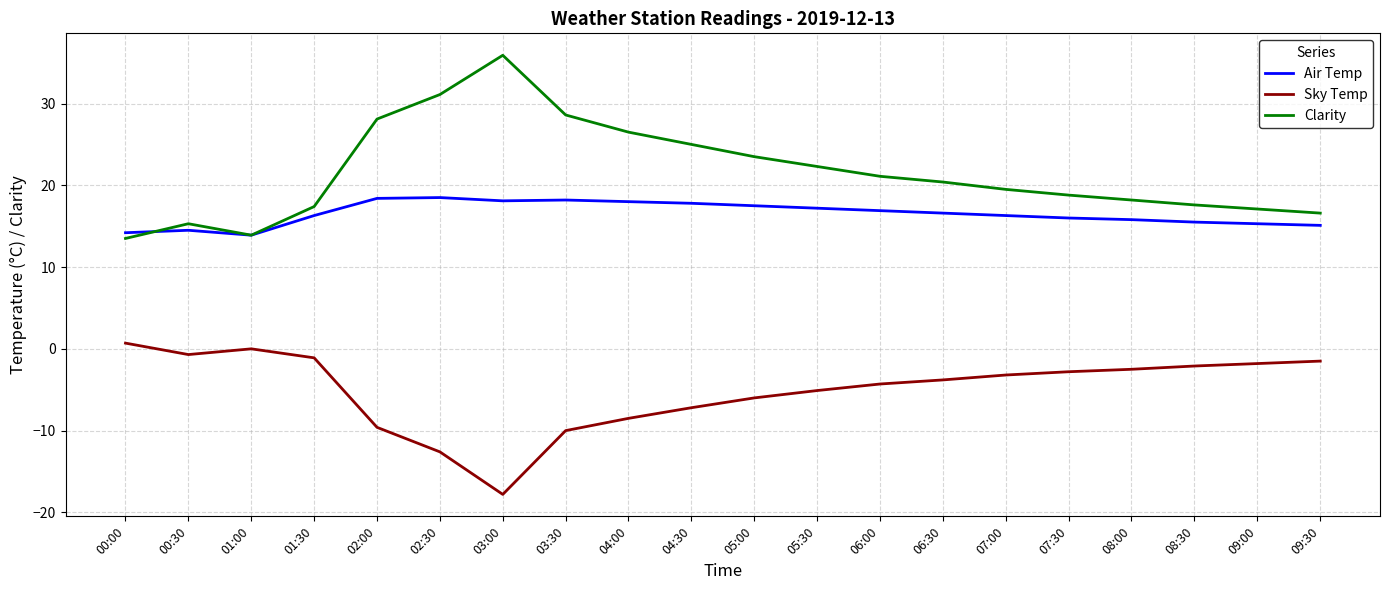

Which series has the largest total across all categories?

Clarity